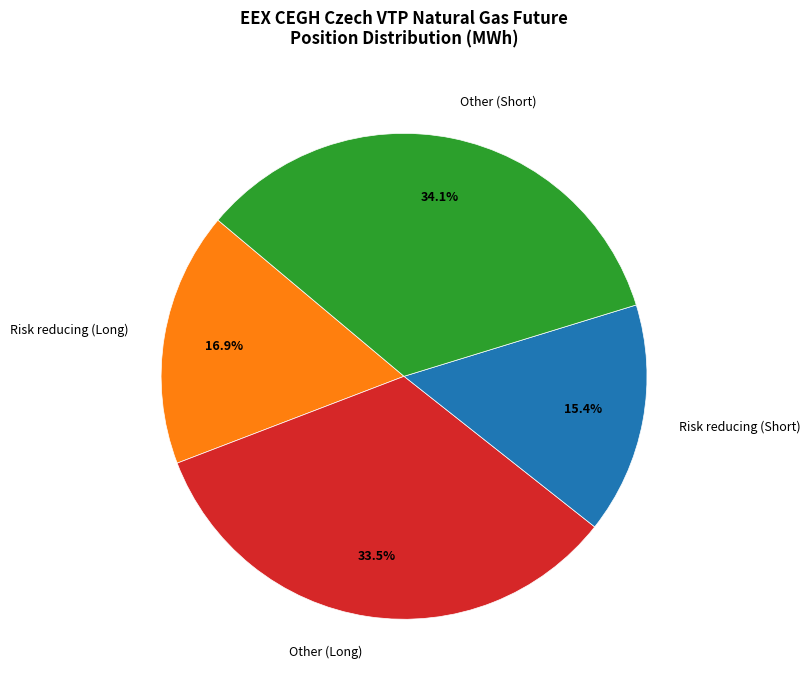

To the nearest percent, what is the difference between the Risk reducing (Short) and Other (Short) slice percentages?

19%